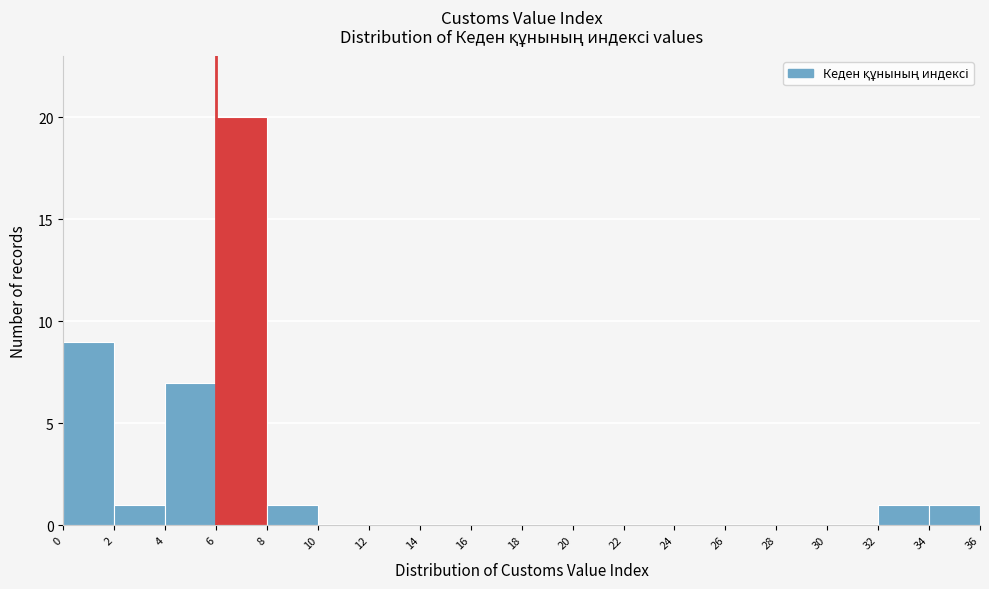

Reading left to right, list every bar in this chart as the range it spans on the x-axis followed by its height. The values are not printed on the chart, so give them approximately, as read against the axis.

0 to 2: 9
2 to 4: 1
4 to 6: 7
6 to 8: 20
8 to 10: 1
10 to 12: 0
12 to 14: 0
14 to 16: 0
16 to 18: 0
18 to 20: 0
20 to 22: 0
22 to 24: 0
24 to 26: 0
26 to 28: 0
28 to 30: 0
30 to 32: 0
32 to 34: 1
34 to 36: 1